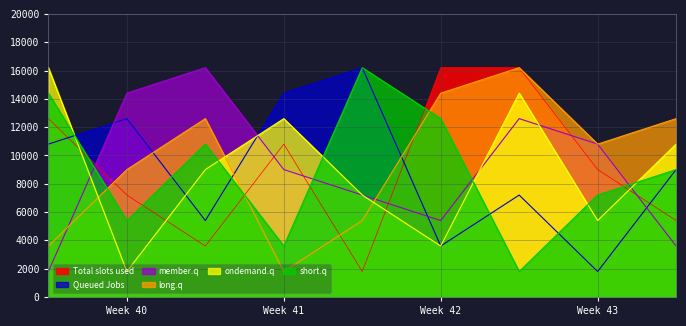

What is the maximum value shown in the chart?

16200